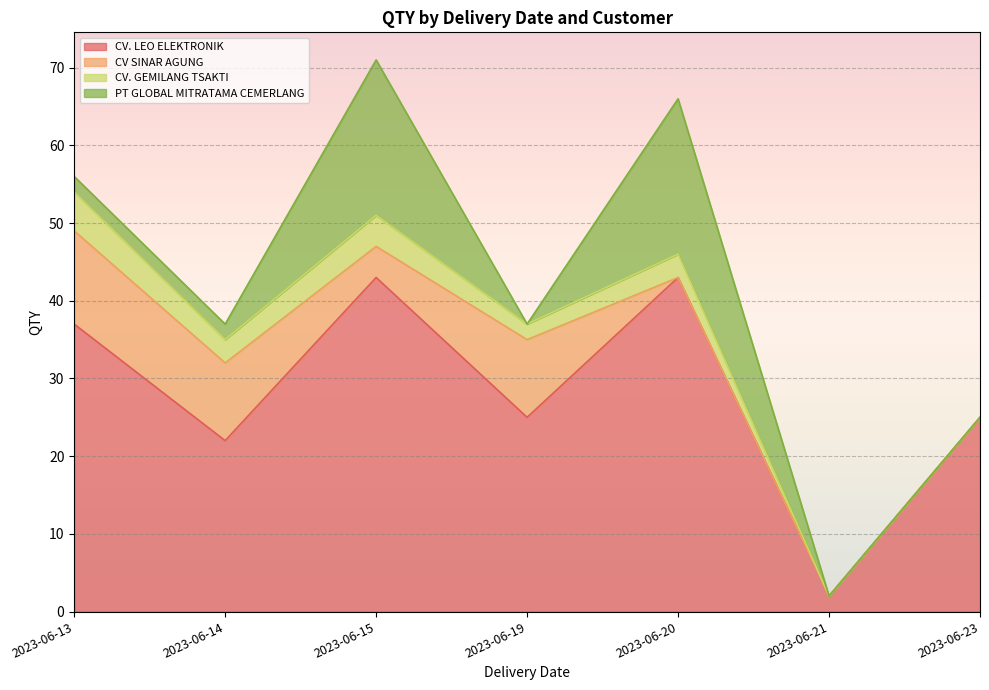

At which category does PT GLOBAL MITRATAMA CEMERLANG reach its first local peak?

2023-06-15